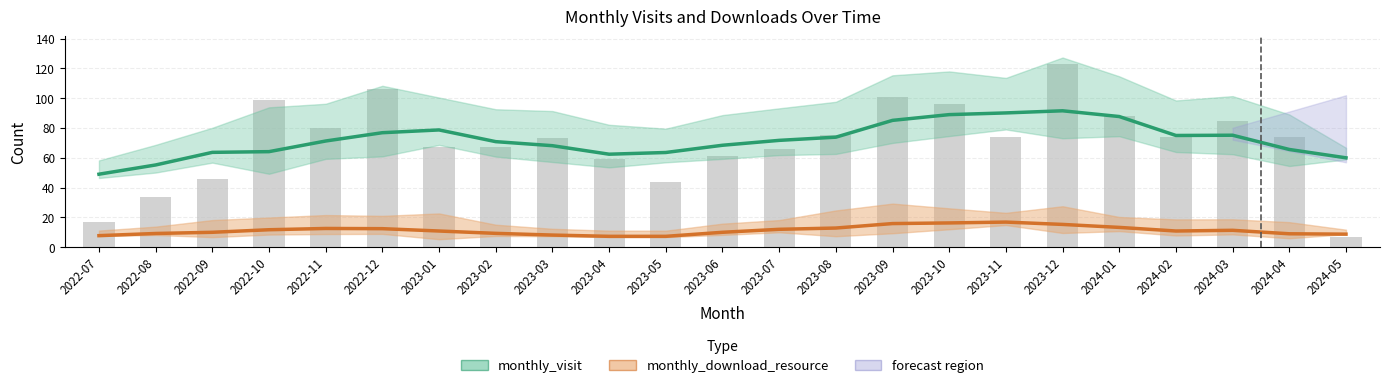

True or false: monthly_visit has a value of 20.5 at 2022-10.

False